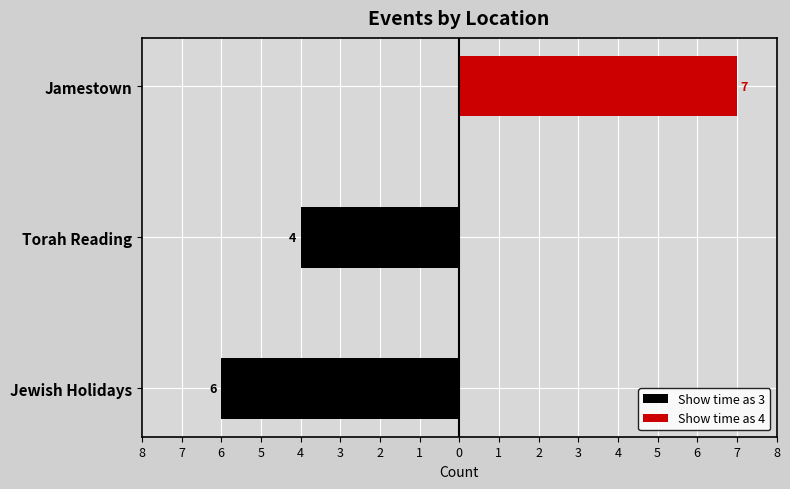

Reading left to right, what are all the values shown in this chart?

Show time as 3: -6	-4	0
Show time as 4: 0	0	7